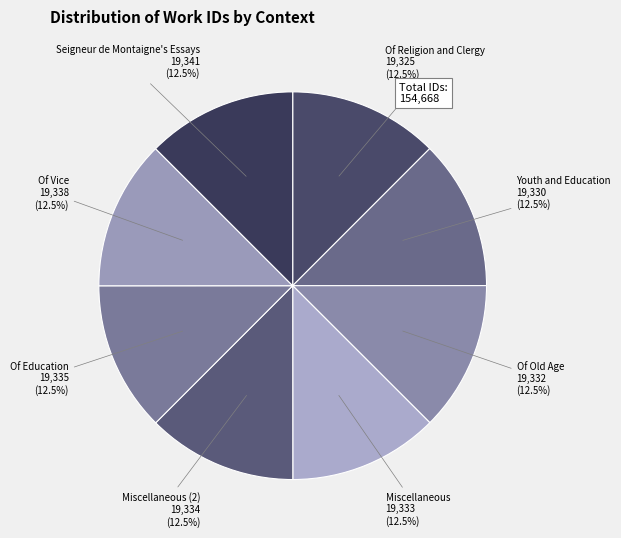

Rank the categories by value from lowest to highest.

Of Religion and Clergy, Youth and Education, Of Old Age, Miscellaneous, Miscellaneous (2), Of Education, Of Vice, Seigneur de Montaigne's Essays